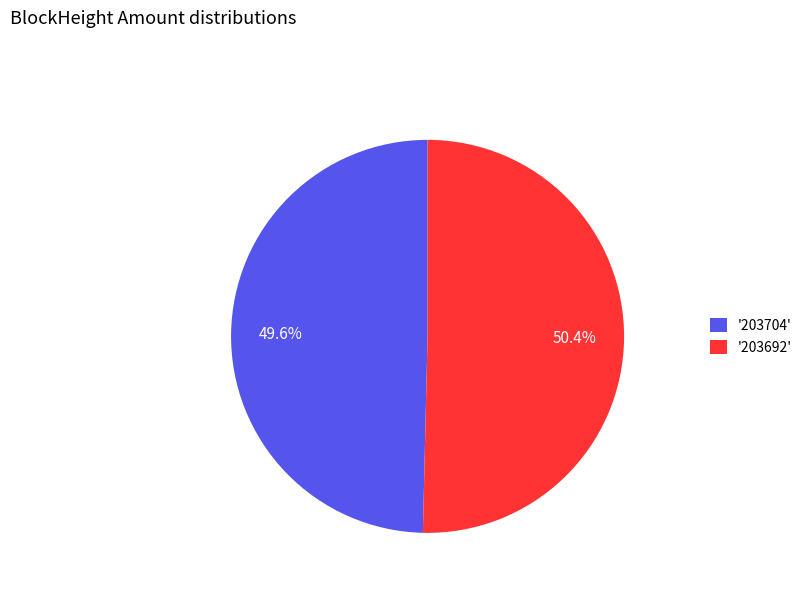

Which category has the biggest portion of the pie?

'203692'